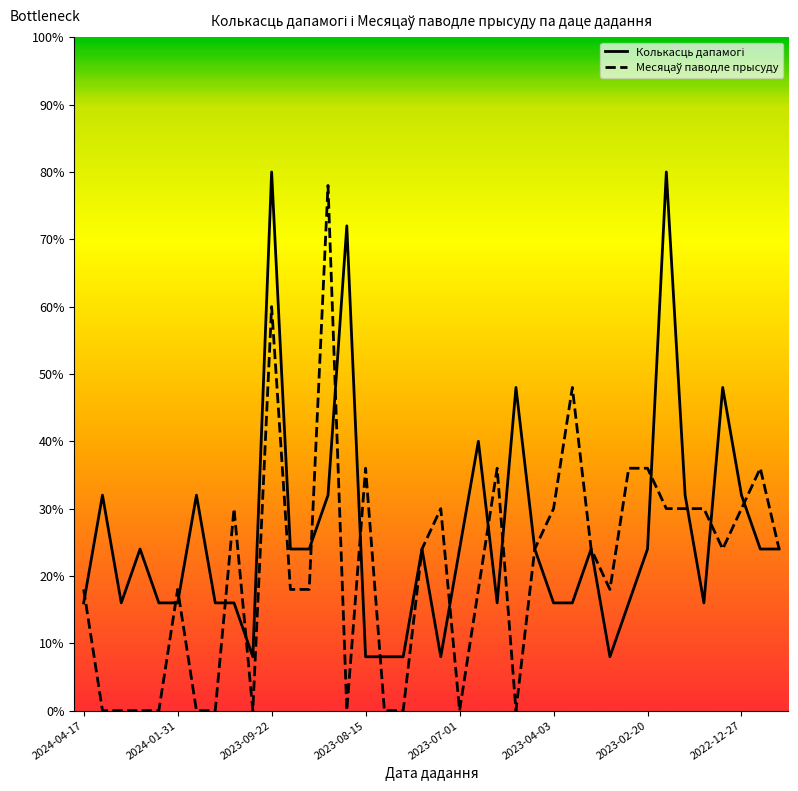

How many lines are shown in the chart?

2